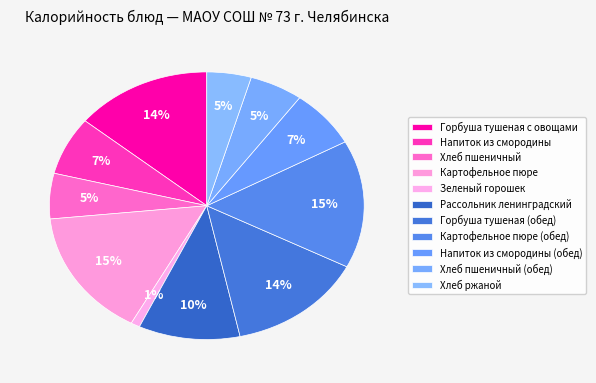

Is there any slice that represents more than half of the pie?

No